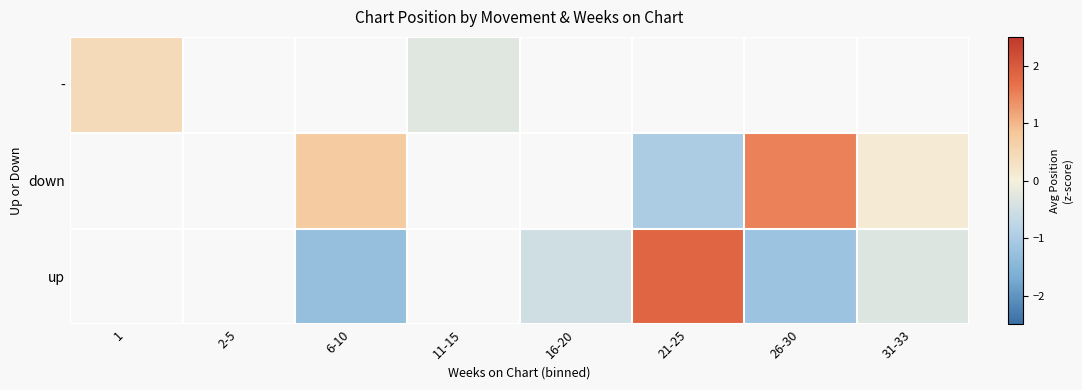

How many positive values does the - series have?

1